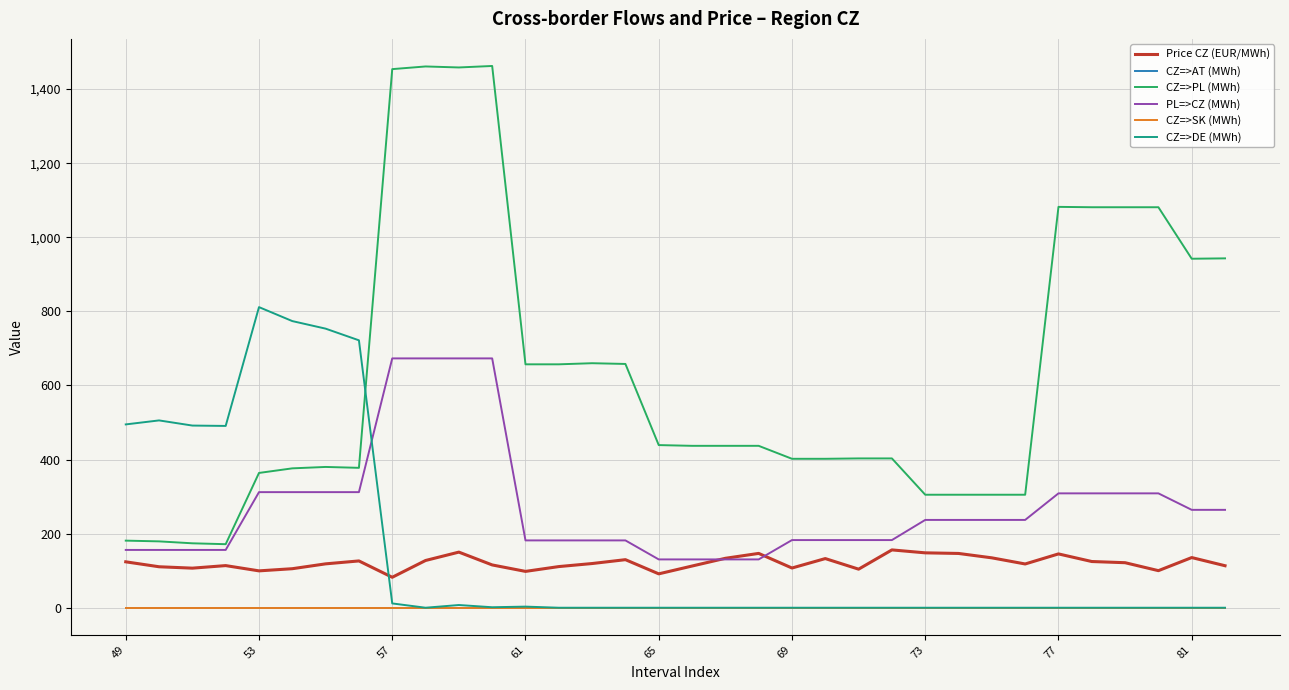

True or false: CZ=>AT (MWh) and Price CZ (EUR/MWh) intersect in this chart.

False